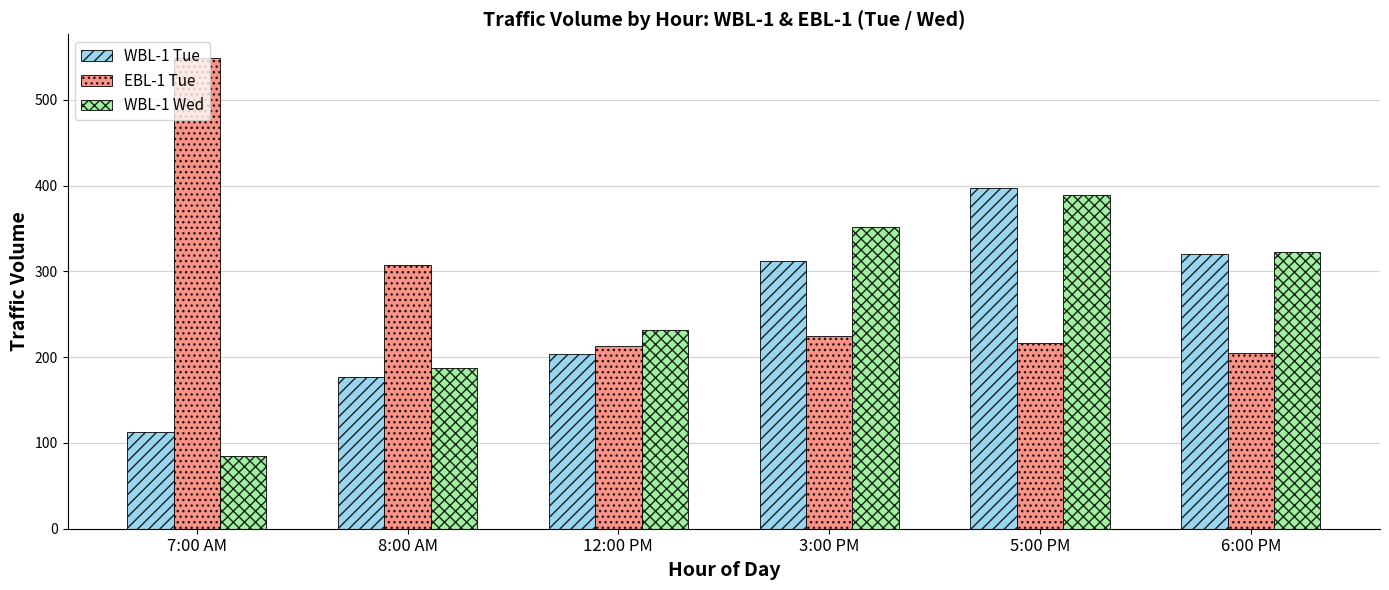

What position from the right is 3:00 PM?

3